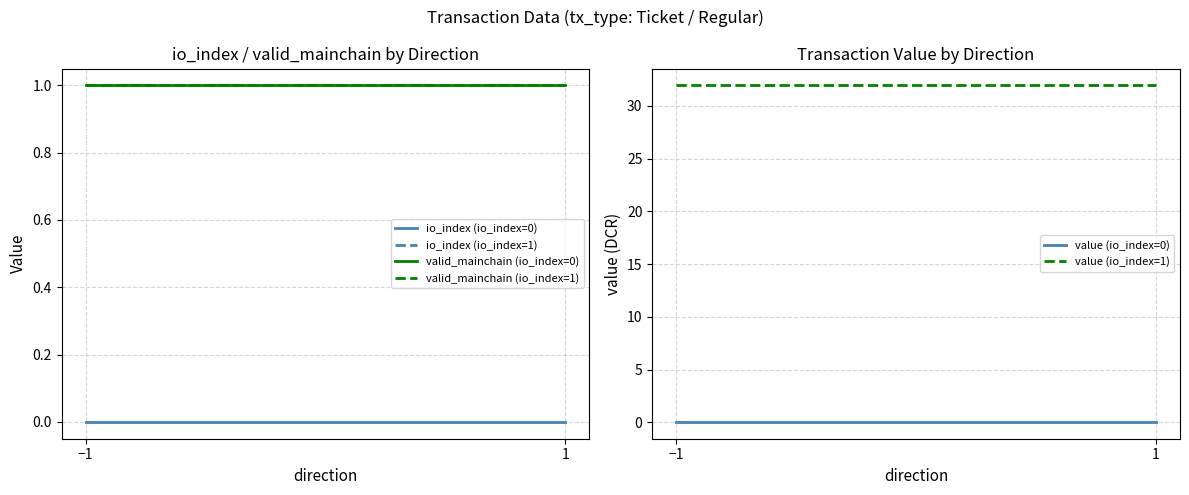

At −1, list the series in order from smallest to largest.

io_index (io_index=0), value (io_index=0), io_index (io_index=1), valid_mainchain (io_index=0), valid_mainchain (io_index=1), value (io_index=1)